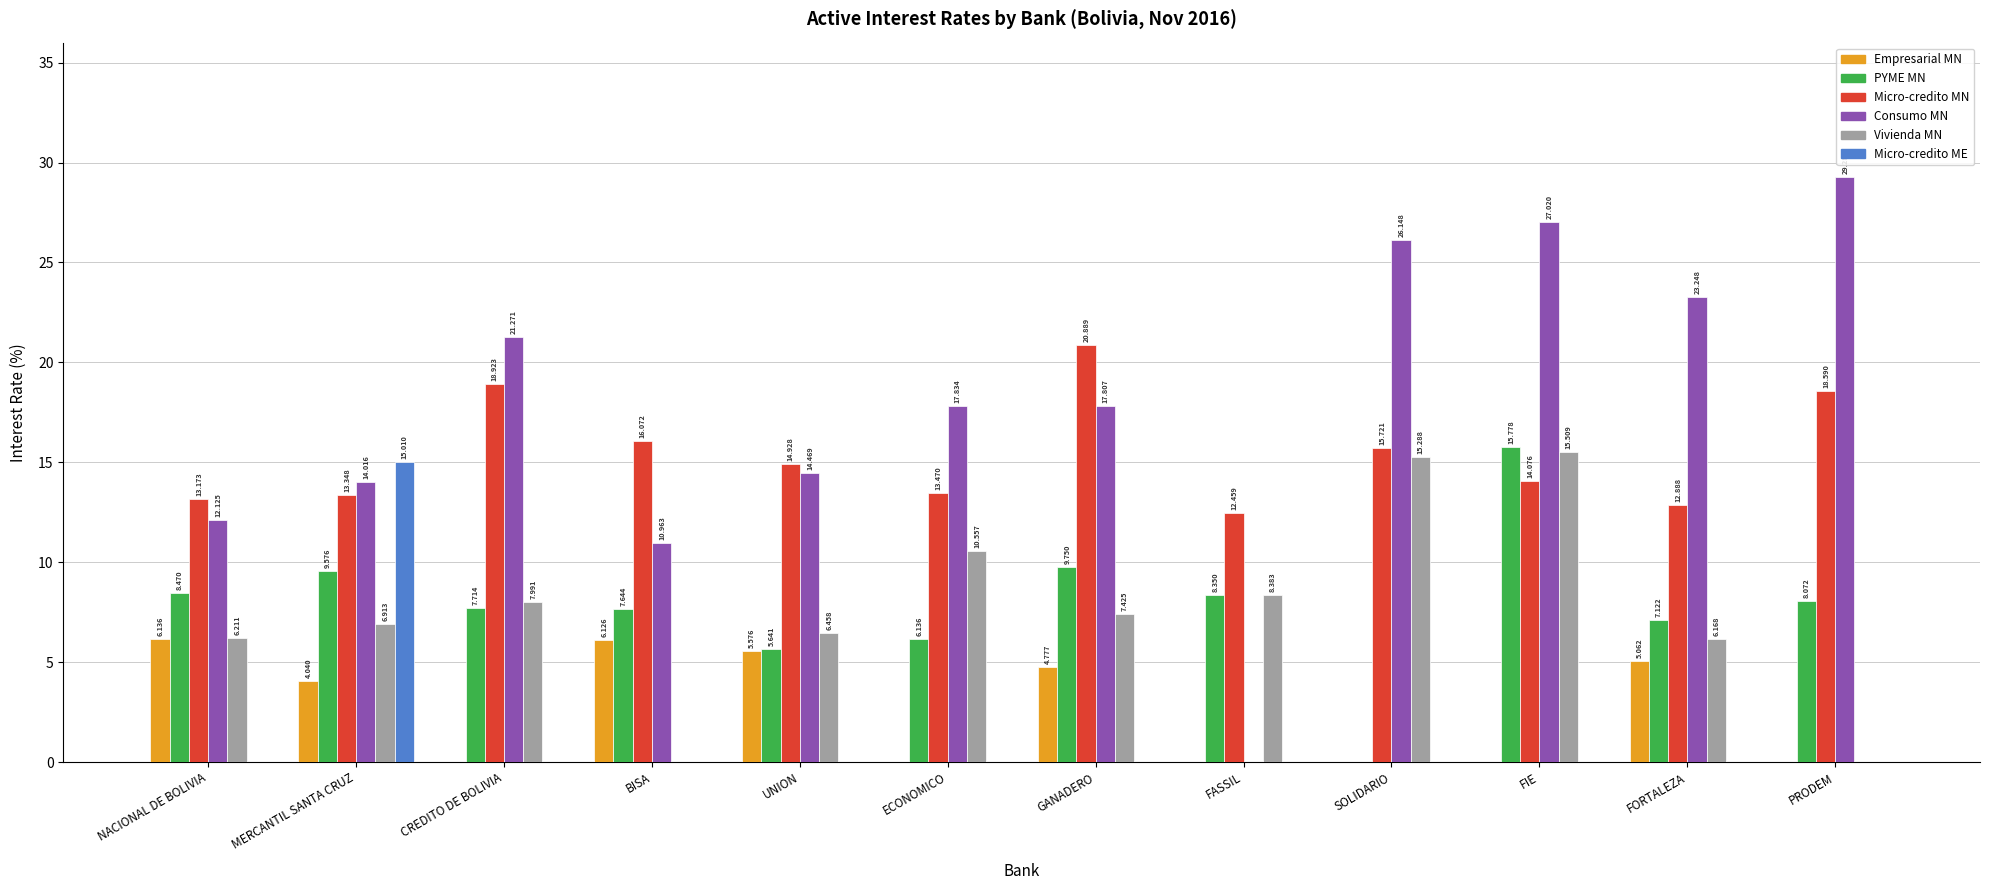

Which series has the largest range (max minus min)?

Consumo MN